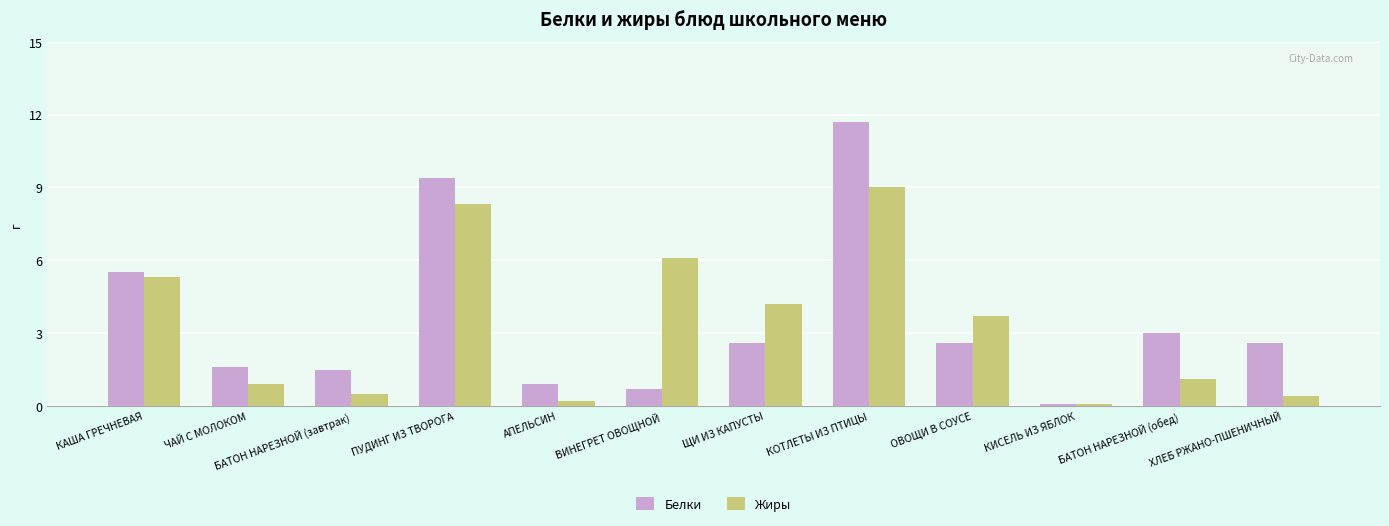

Between АПЕЛЬСИН and ВИНЕГРЕТ ОВОЩНОЙ, which series saw the biggest shift?

Жиры